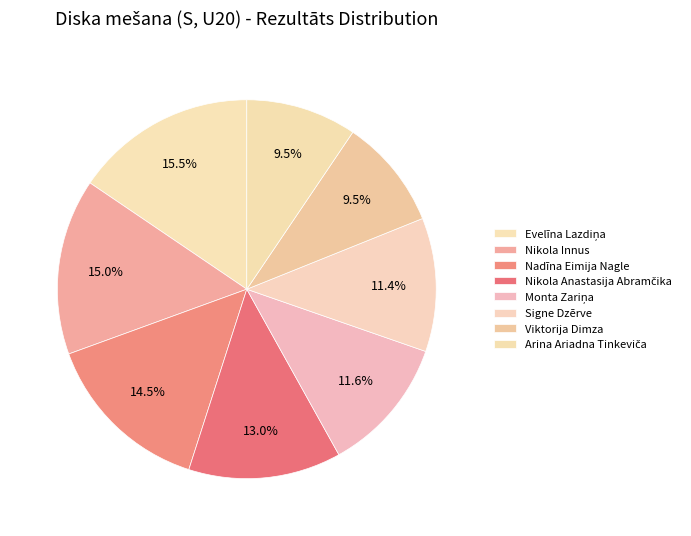

To the nearest percent, what is the average slice percentage?

12%